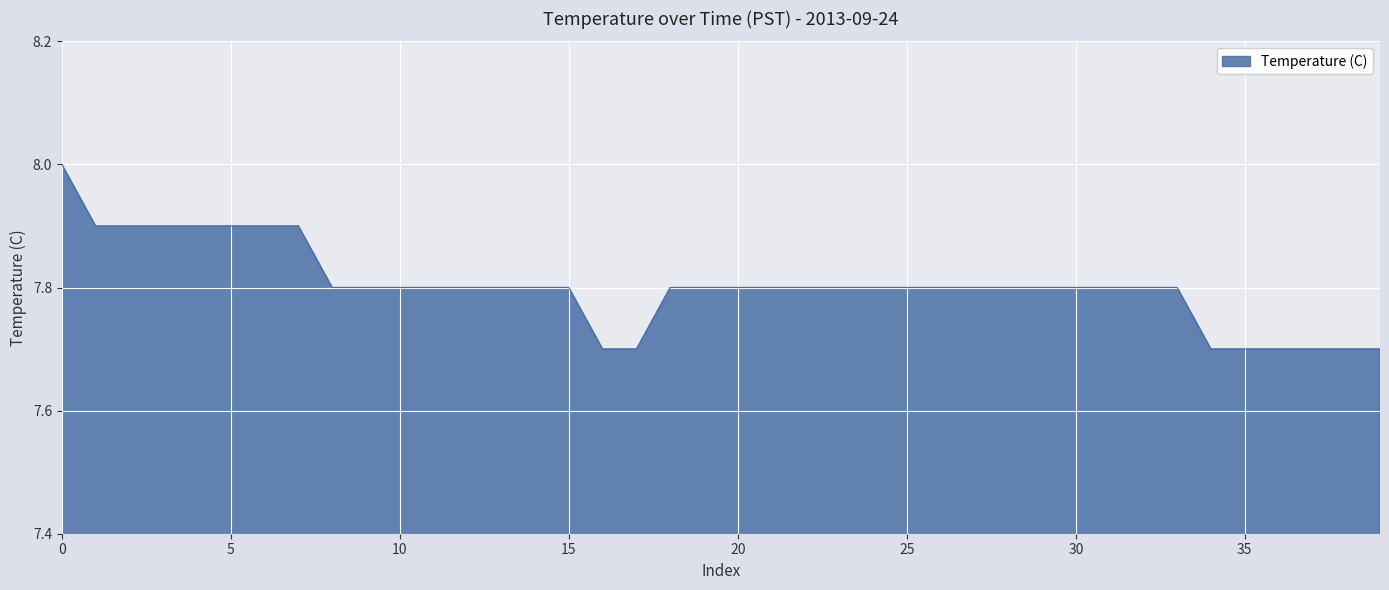

What is the difference between the maximum and minimum values?

0.3